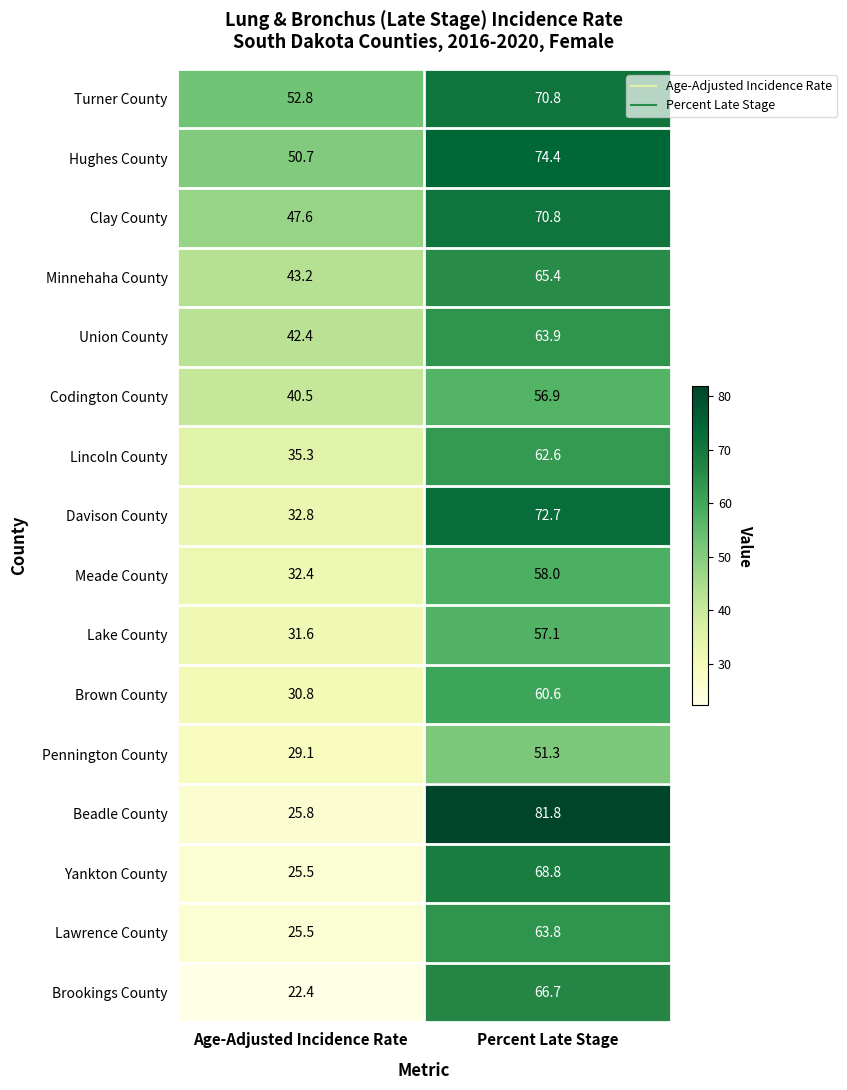

Rank the categories by Clay County value from highest to lowest.

Percent Late Stage, Age-Adjusted Incidence Rate